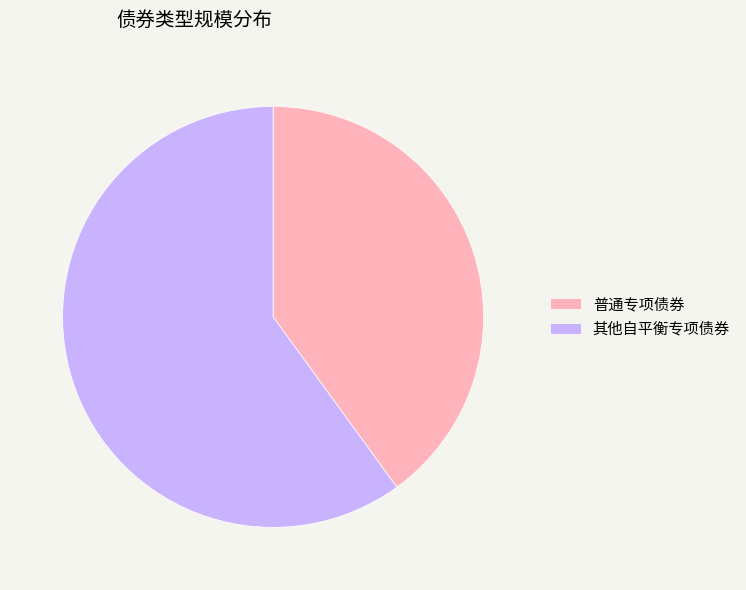

Do 普通专项债券 and 其他自平衡专项债券 together represent more than half of the pie?

Yes